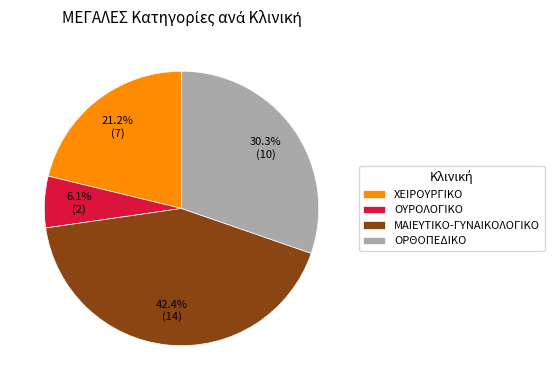

Which slice is the largest?

ΜΑΙΕΥΤΙΚΟ-ΓΥΝΑΙΚΟΛΟΓΙΚΟ